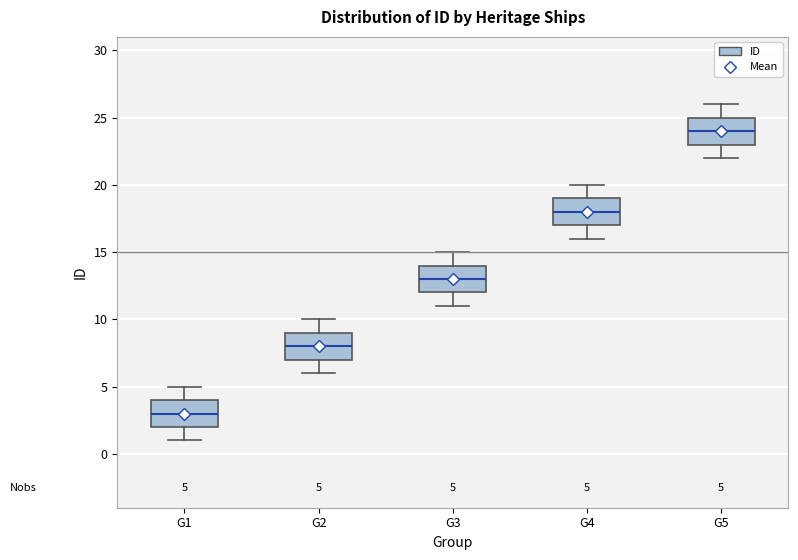

Which box has the lowest median line?

G1